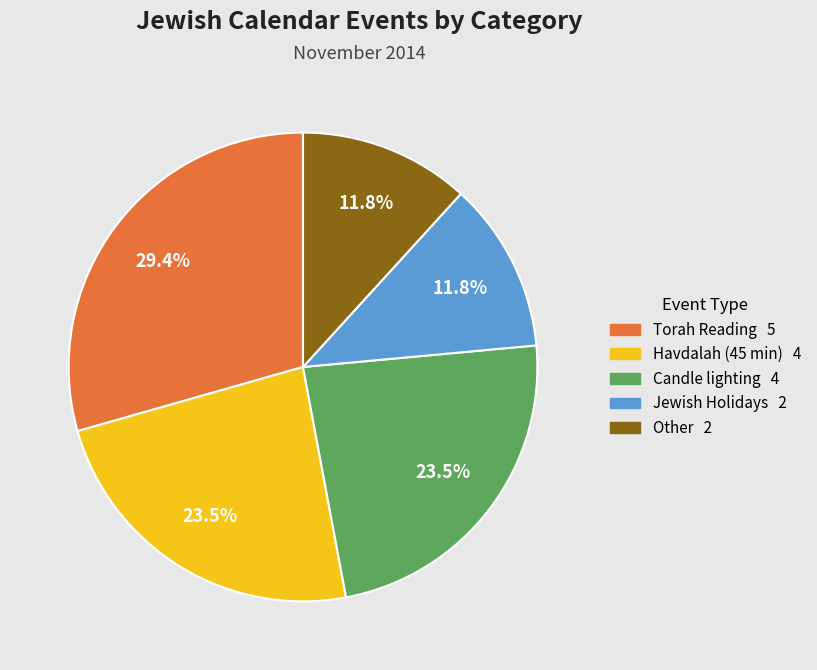

How many segments does this pie chart have?

5